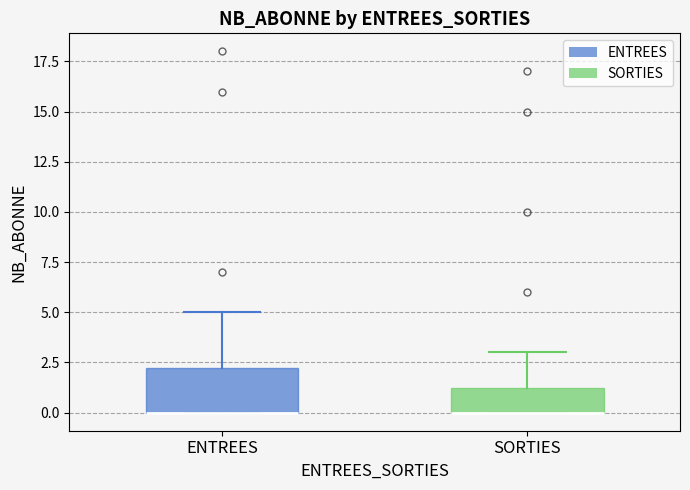

Where is the upper edge of the box for ENTREES on the y-axis? The values are not printed on the chart, so give them approximately, as read against the axis.

2.5